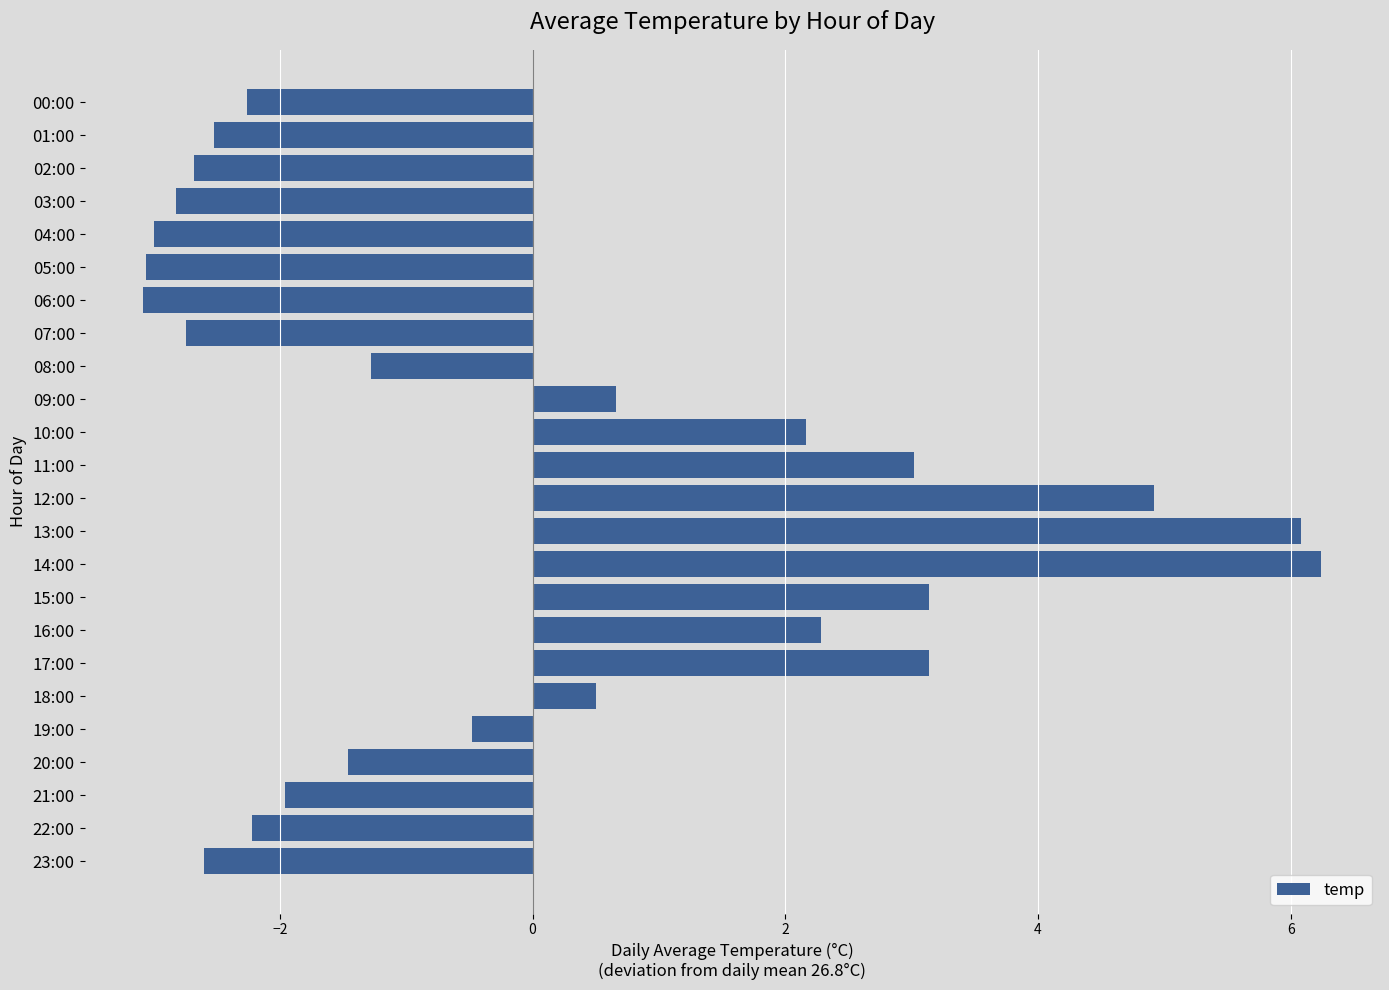

What is the change in value from 02:00 to 12:00?

+7.6